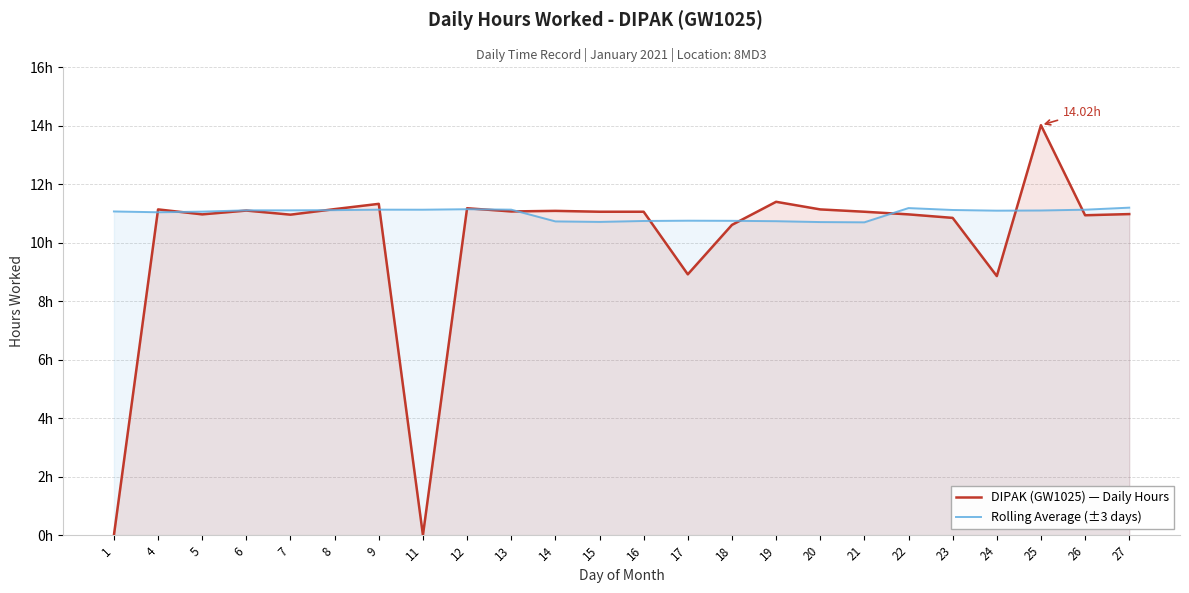

Which series ends up on top after the final intersection of DIPAK (GW1025) — Daily Hours and Rolling Average (±3 days)?

Rolling Average (±3 days)